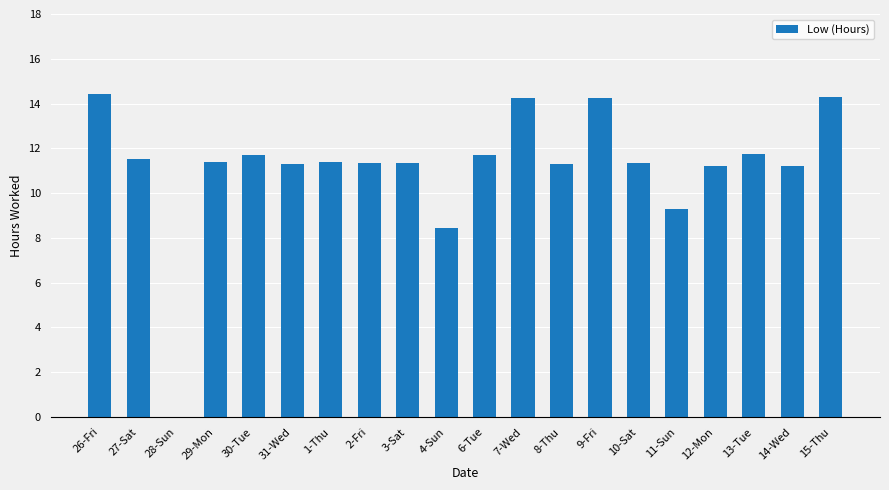

Read the value at 6-Tue.

11.7